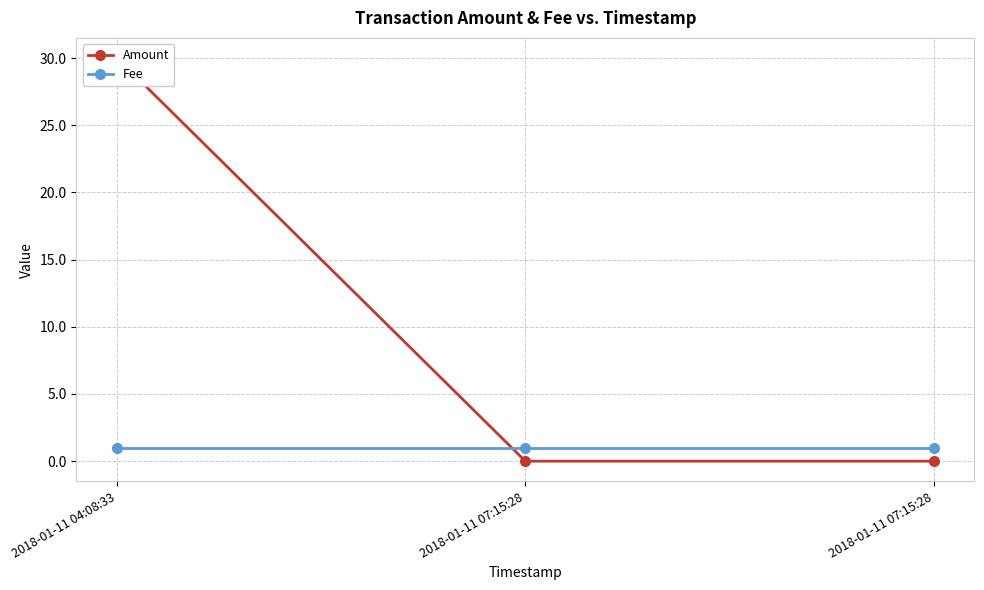

Is the value of Amount at 2018-01-11 07:15:28 greater than the value of Fee at 2018-01-11 04:08:33?

No